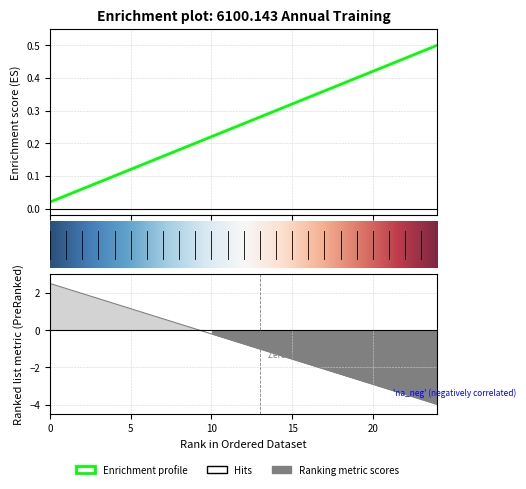

Is it true that col_20 equals 4 at 10?

False